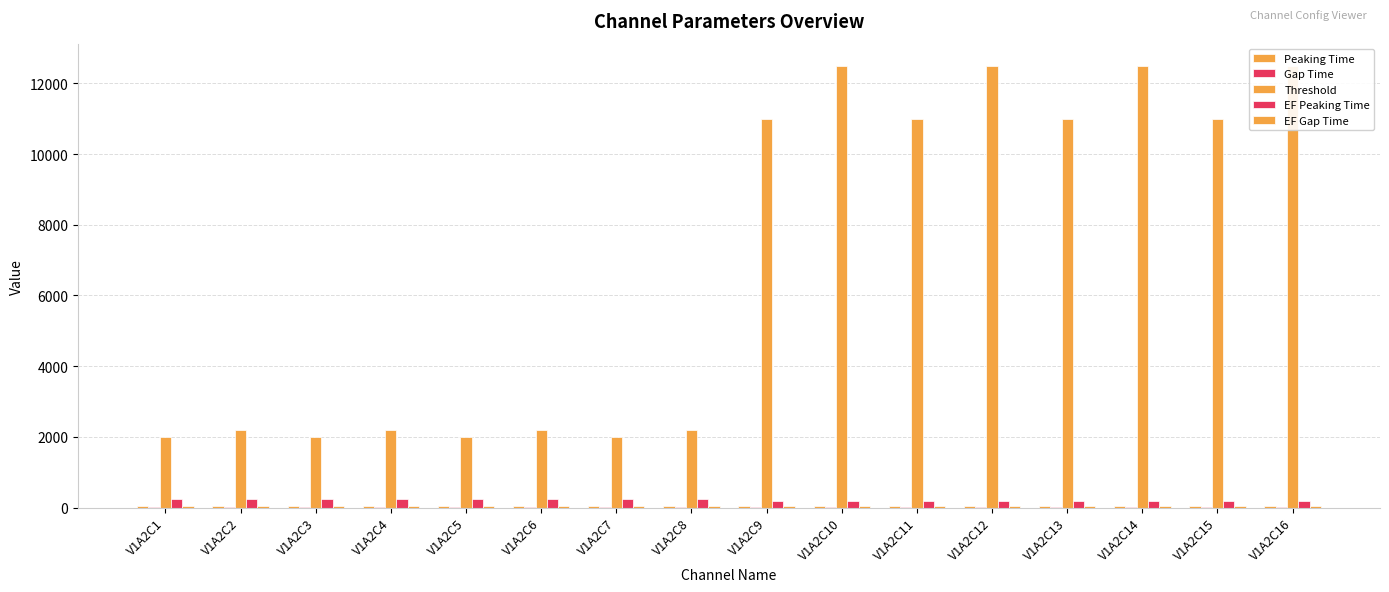

Which series changed the most between V1A2C6 and V1A2C14?

Threshold